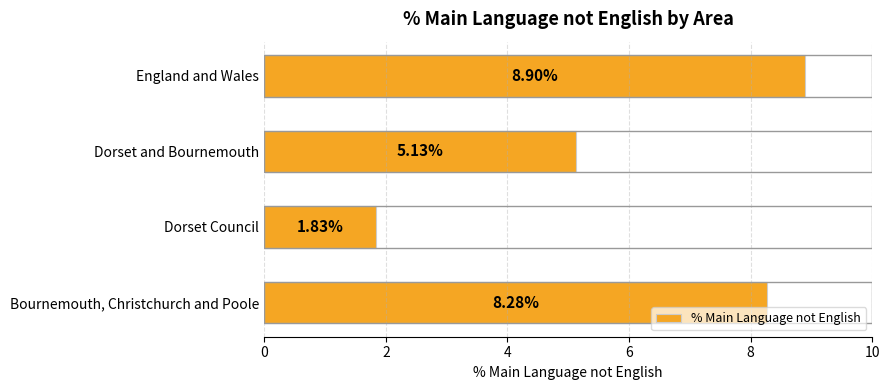

What is the average value?

6.0